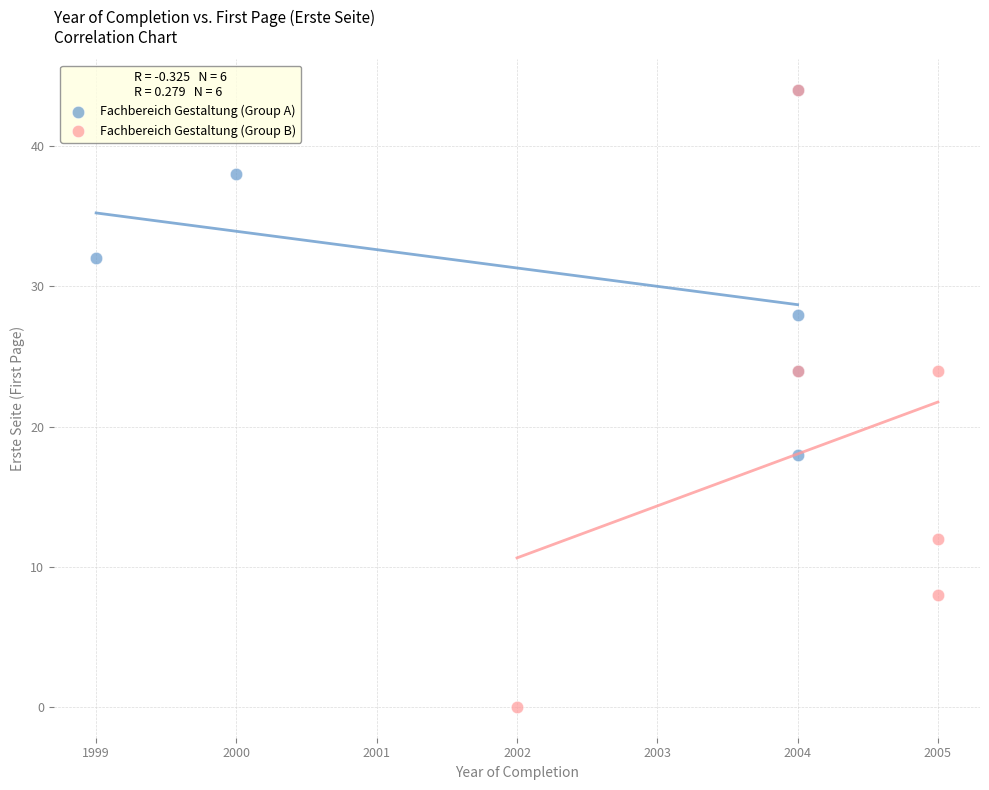

Which series reaches the minimum Y coordinate?

Fachbereich Gestaltung (Group B)